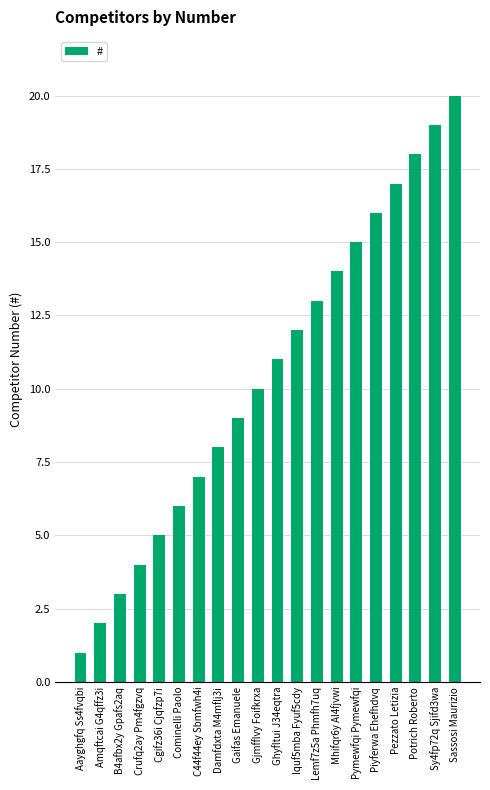

Approximately how many times larger is the value at Gaifas Emanuele compared to Pezzato Letizia?

0.5